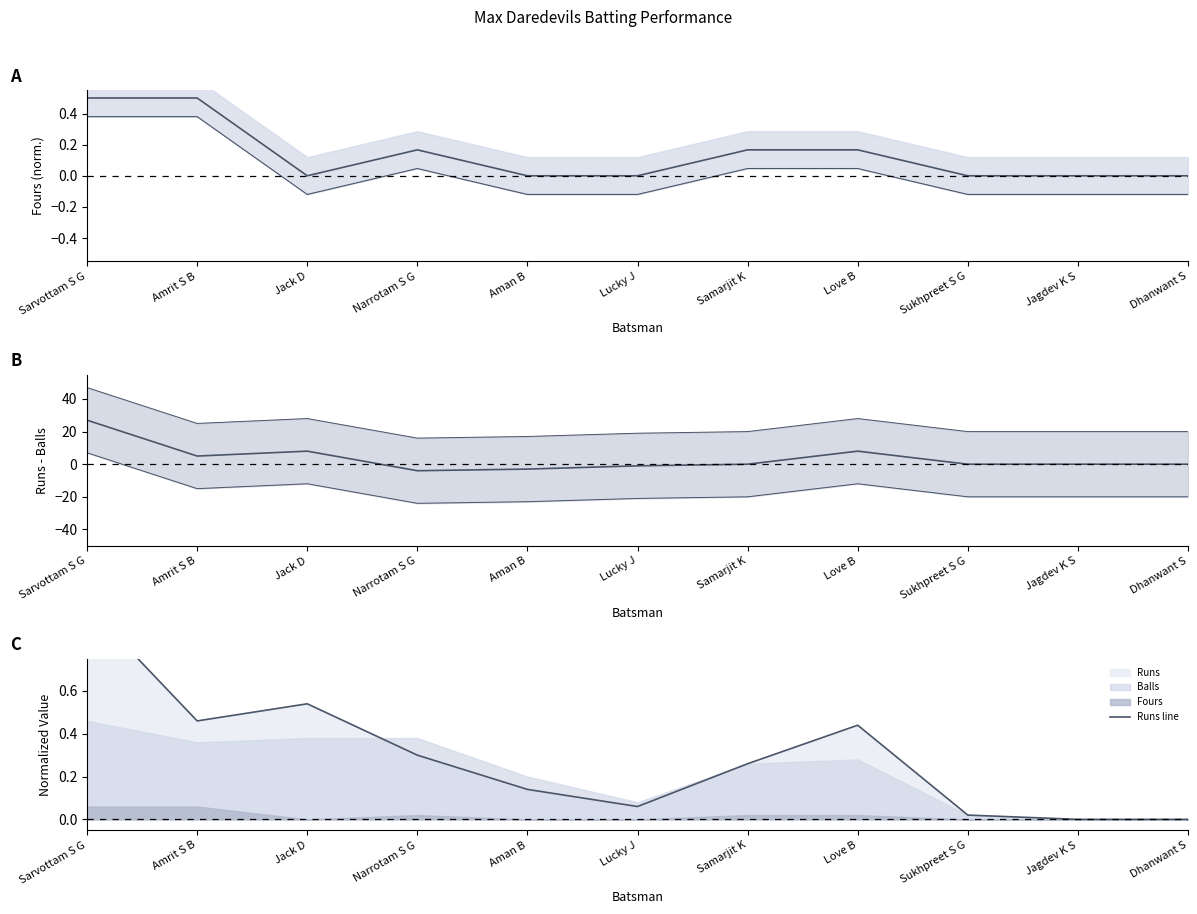

Reading left to right, transcribe all the data shown in this chart.

Fours: 0.5	0.5	0.0	0.2	0.0	0.0	0.2	0.2	0.0	0.0	0.0
Runs - Balls: 27.0	5.0	8.0	-4.0	-3.0	-1.0	0.0	8.0	0.0	0.0	0.0
Runs line: 1.0	0.5	0.5	0.3	0.1	0.1	0.3	0.4	0.0	0.0	0.0